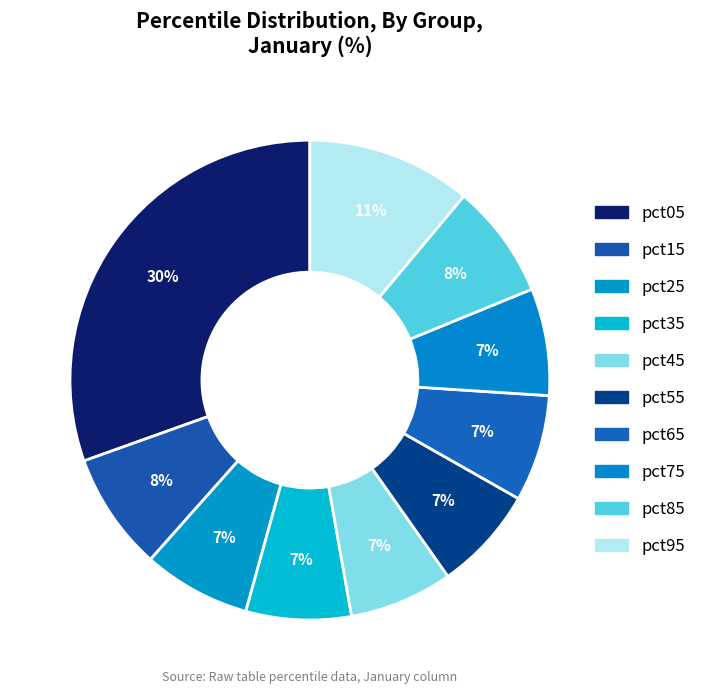

True or false: pct15 accounts for 14% of the total.

False